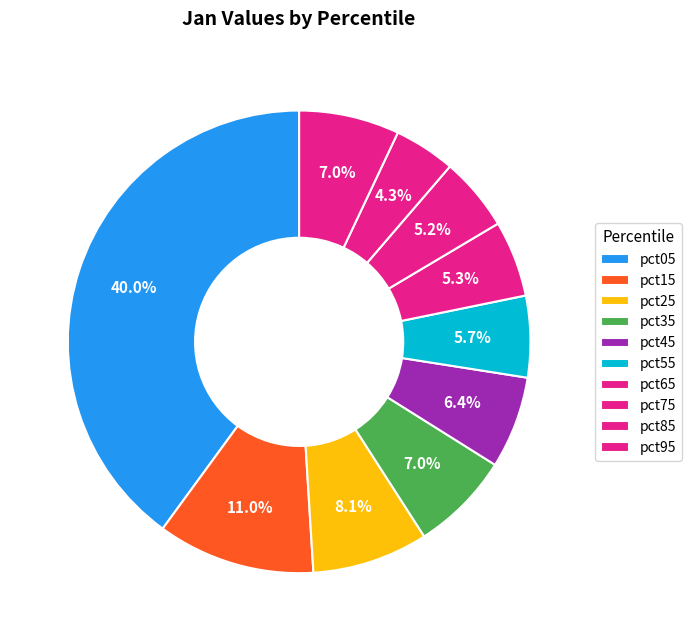

Does pct05 represent more than half of the total?

No